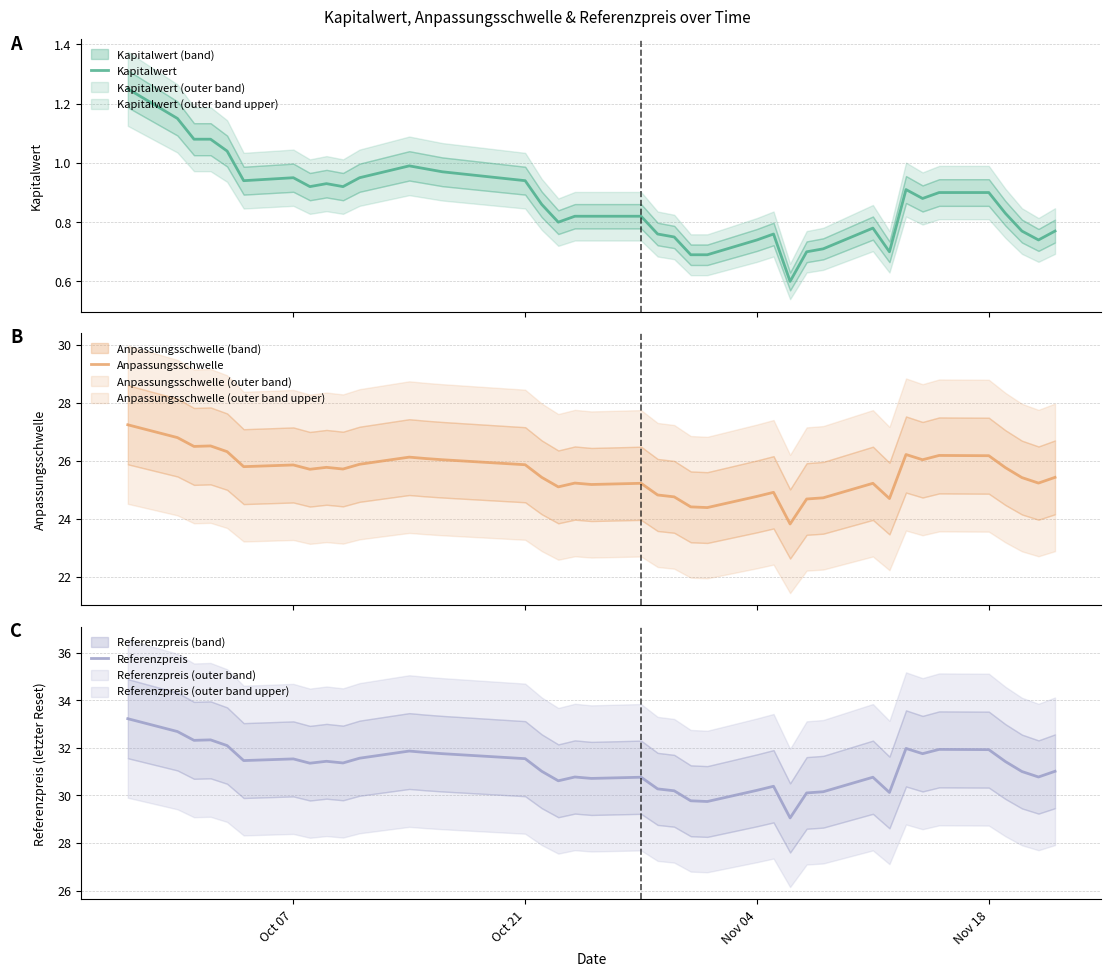

Is the value of Anpassungsschwelle at 31 greater than the value of Kapitalwert at 18?

Yes